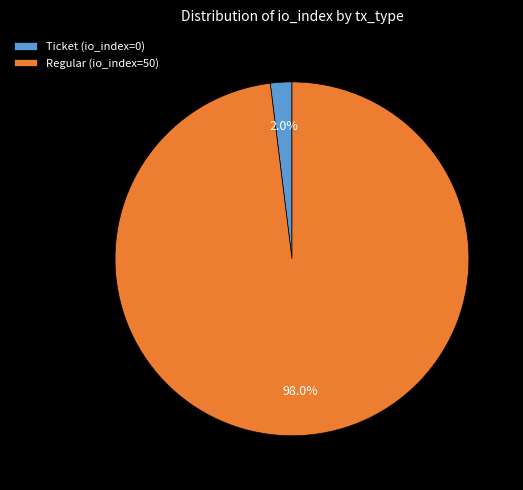

Between Regular (io_index=50) and Ticket (io_index=0), which is larger?

Regular (io_index=50)